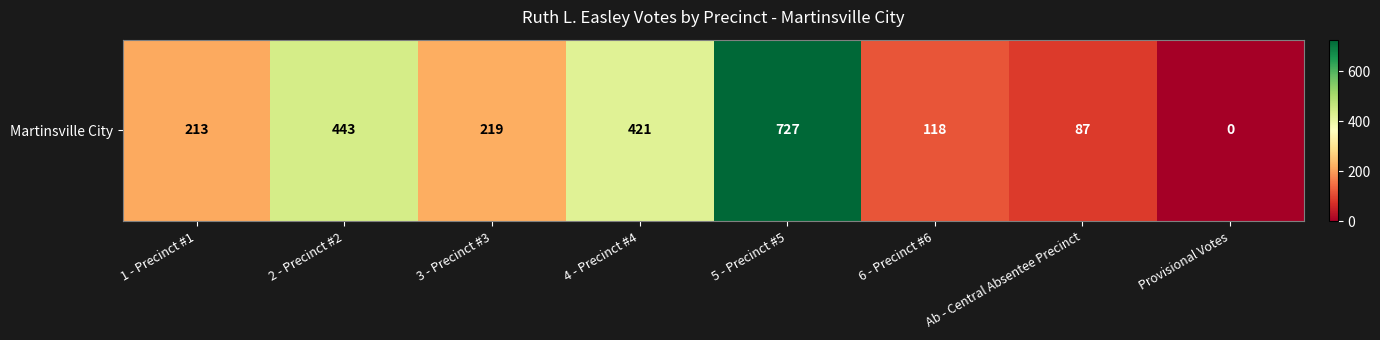

At which label is the value closest to 363?

4 - Precinct #4